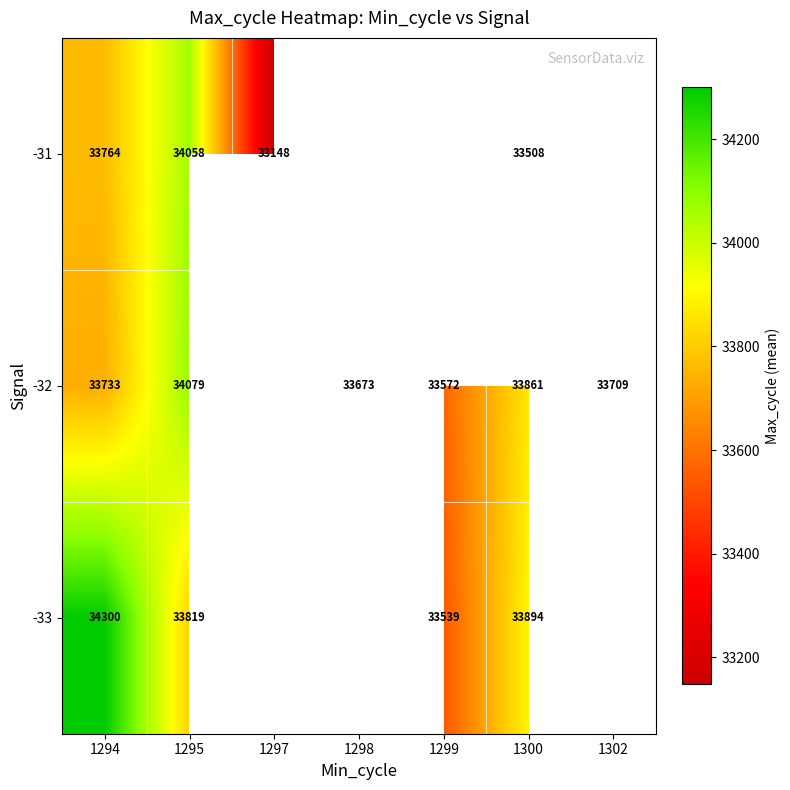

What is the minimum value shown in the chart?

33148.0